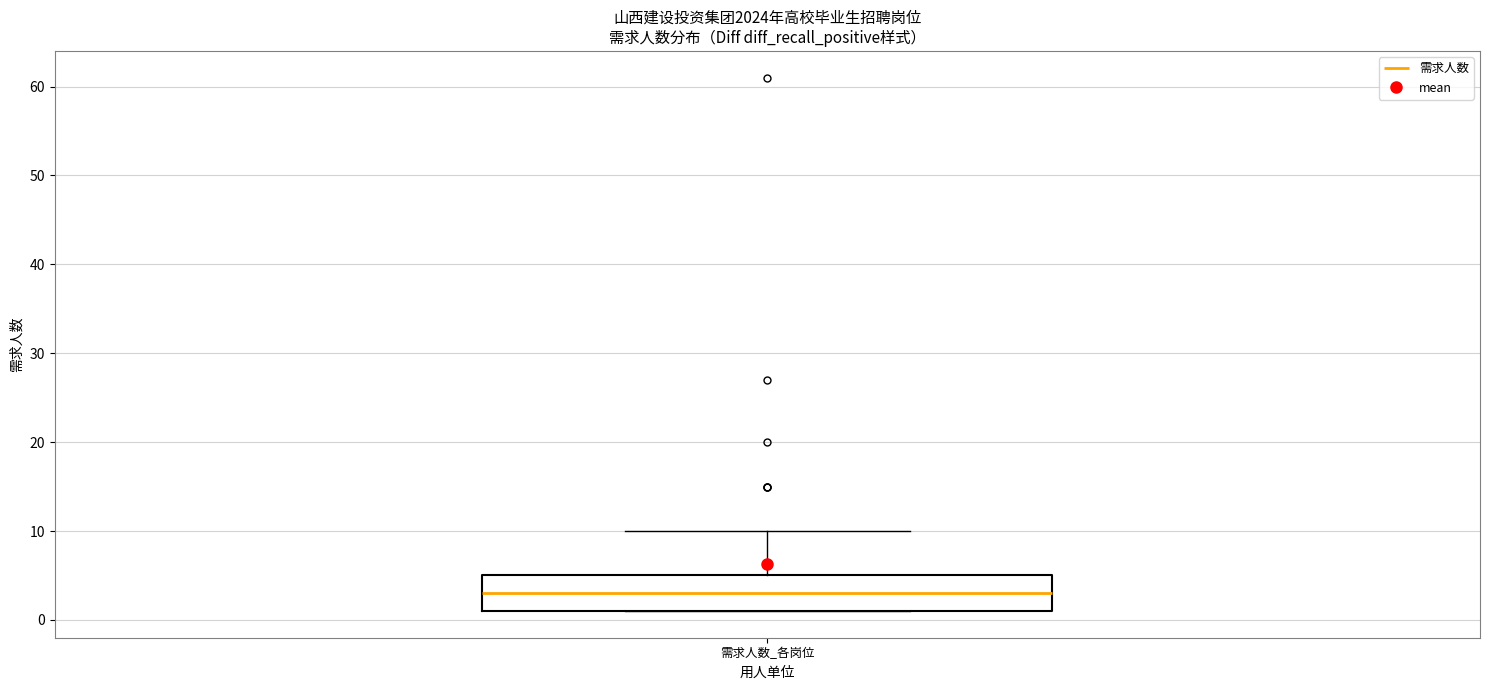

Read this box plot against the y-axis: the position of the median line, the range covered by the box, and the ends of both whiskers. The values are not printed on the chart, so give them approximately, as read against the axis.

median 3, box 1 to 5, whiskers 1 to 10